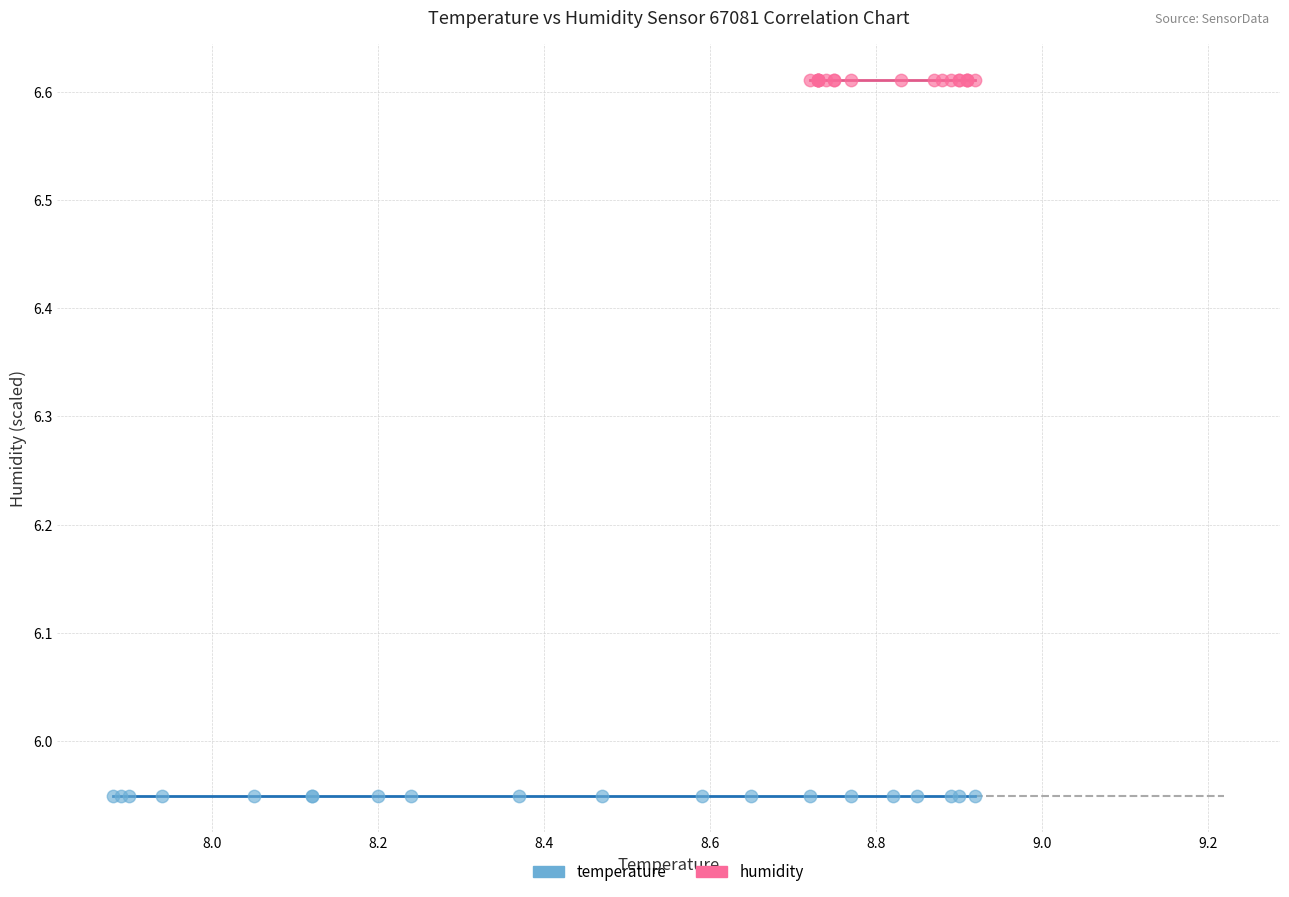

Which series reaches the minimum Y coordinate?

temperature